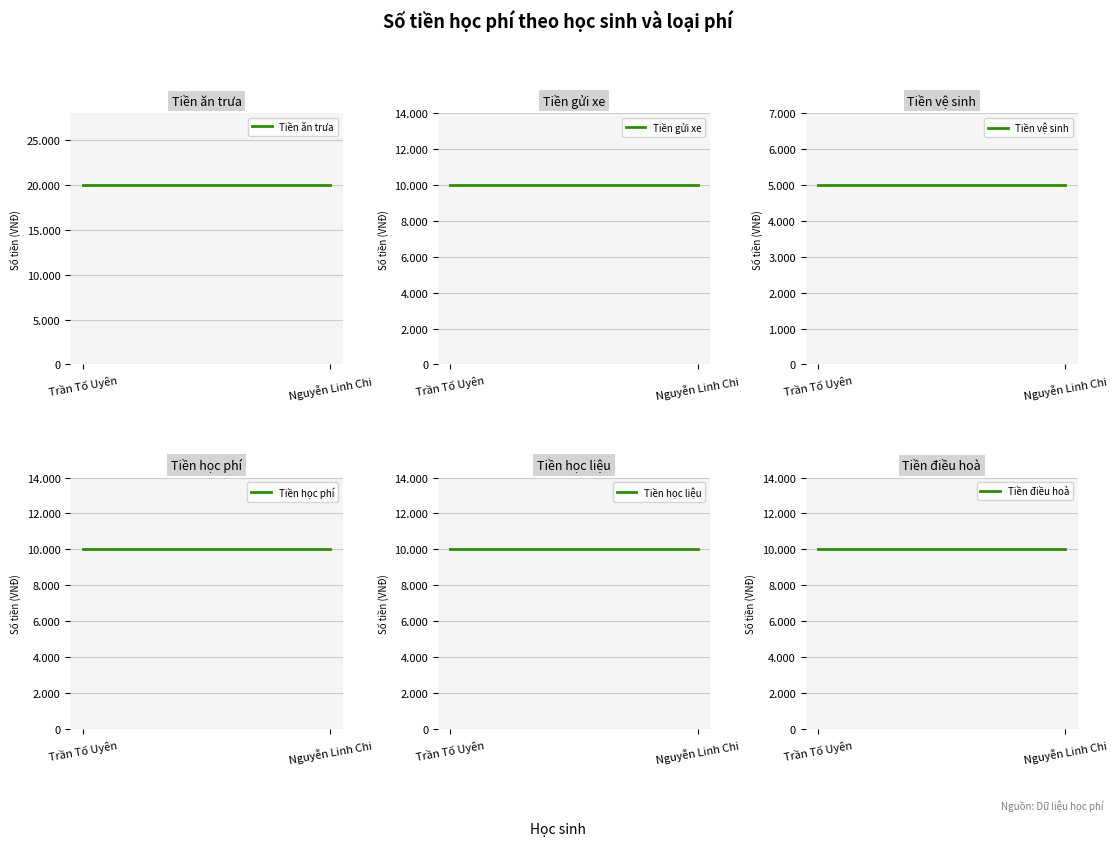

The Tiền gửi xe series shows 17067 at Trần Tố Uyên. True or false?

False